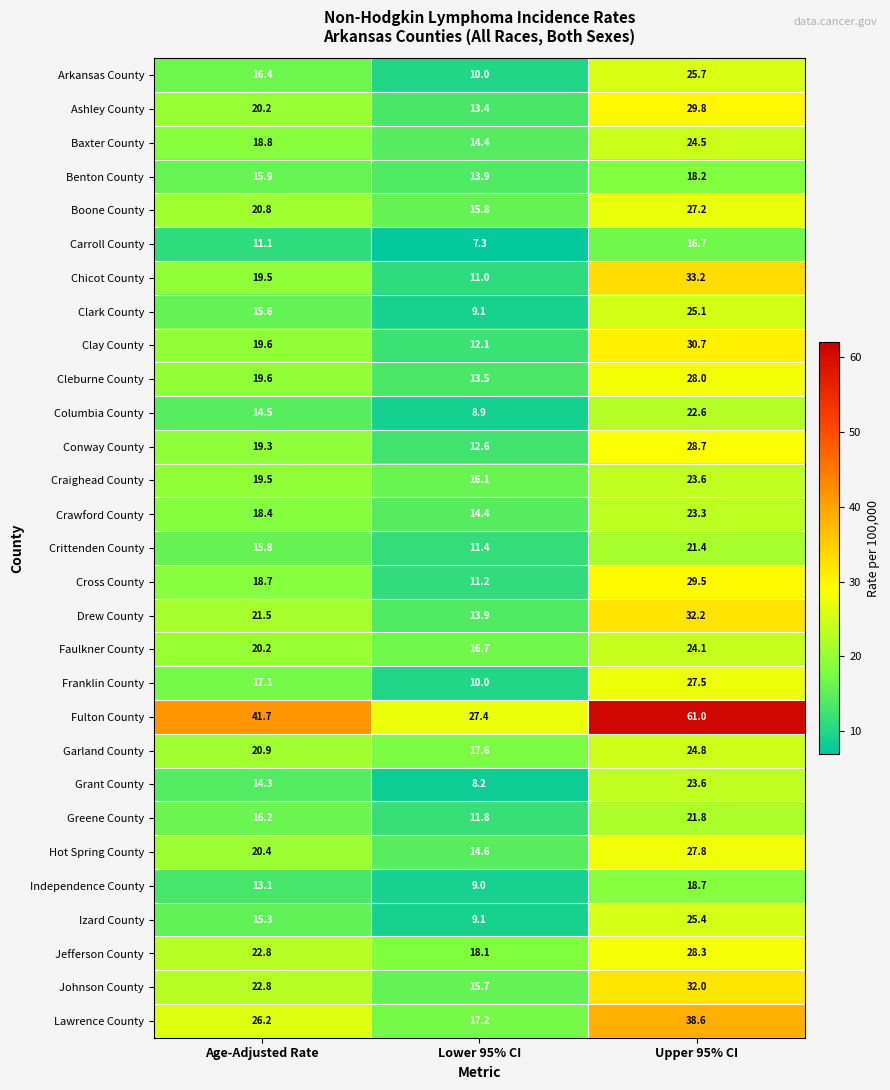

At which category does the chart reach its minimum across all series?

Lower 95% CI